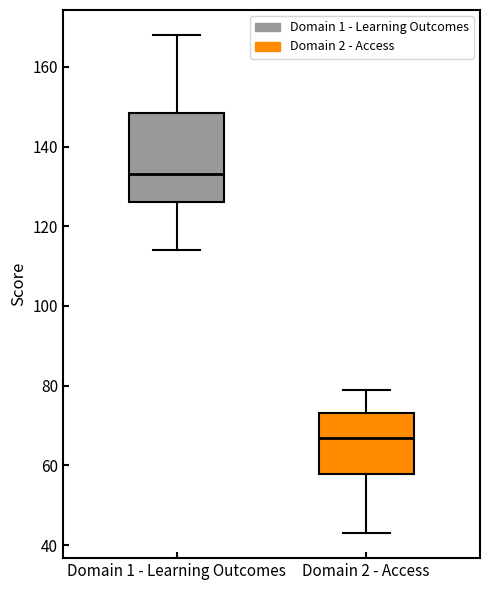

Where is the lower edge of the box for Domain 1 - Learning Outcomes on the y-axis? The values are not printed on the chart, so give them approximately, as read against the axis.

126